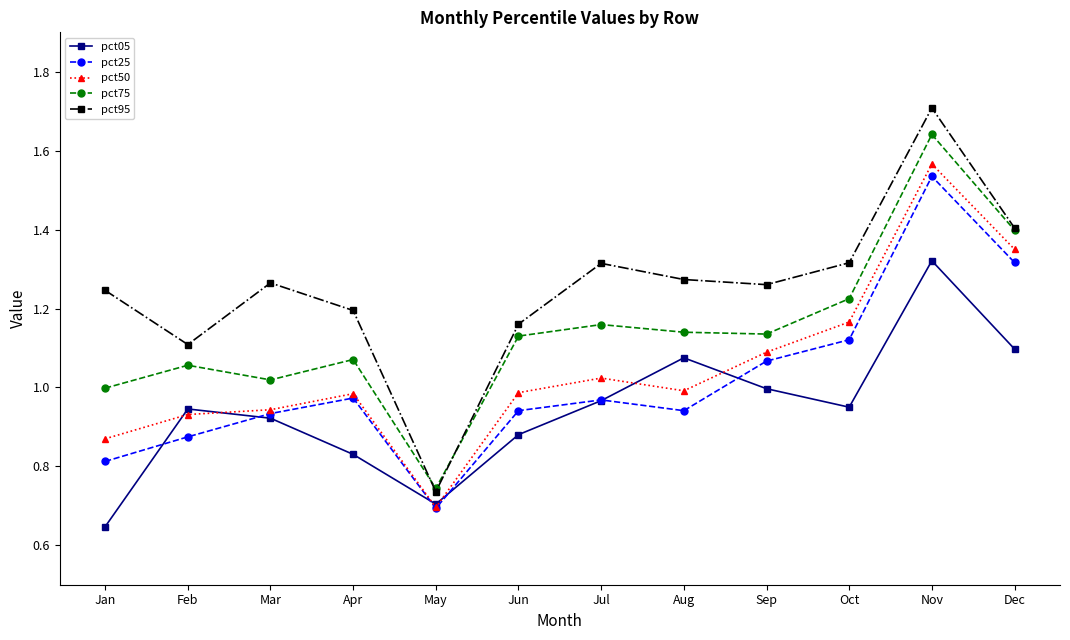

Does the chart display data point markers on the line(s)?

Yes